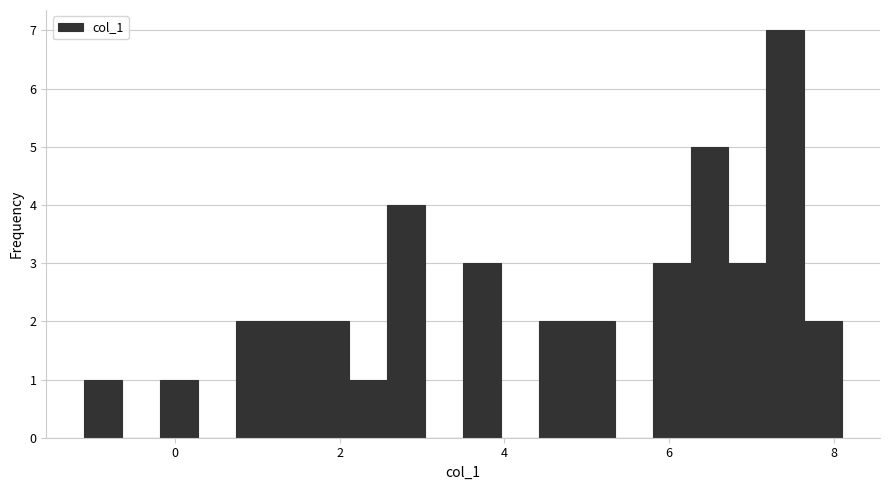

Read against the x-axis, roughly where is the centre of the tallest bar?

7.4